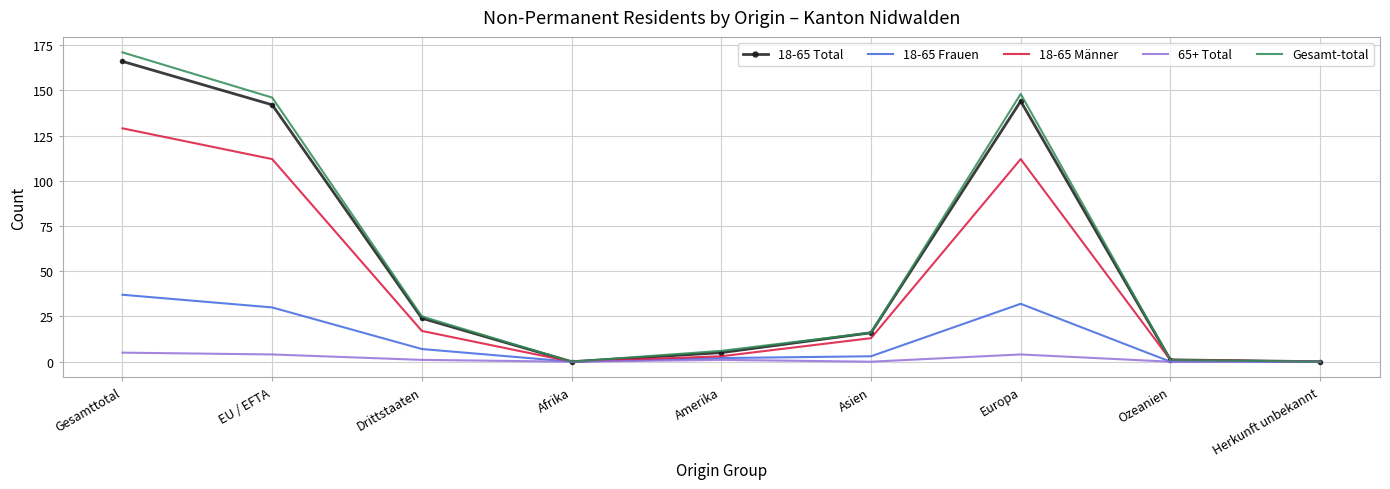

What is the maximum value for 18-65 Total?

166